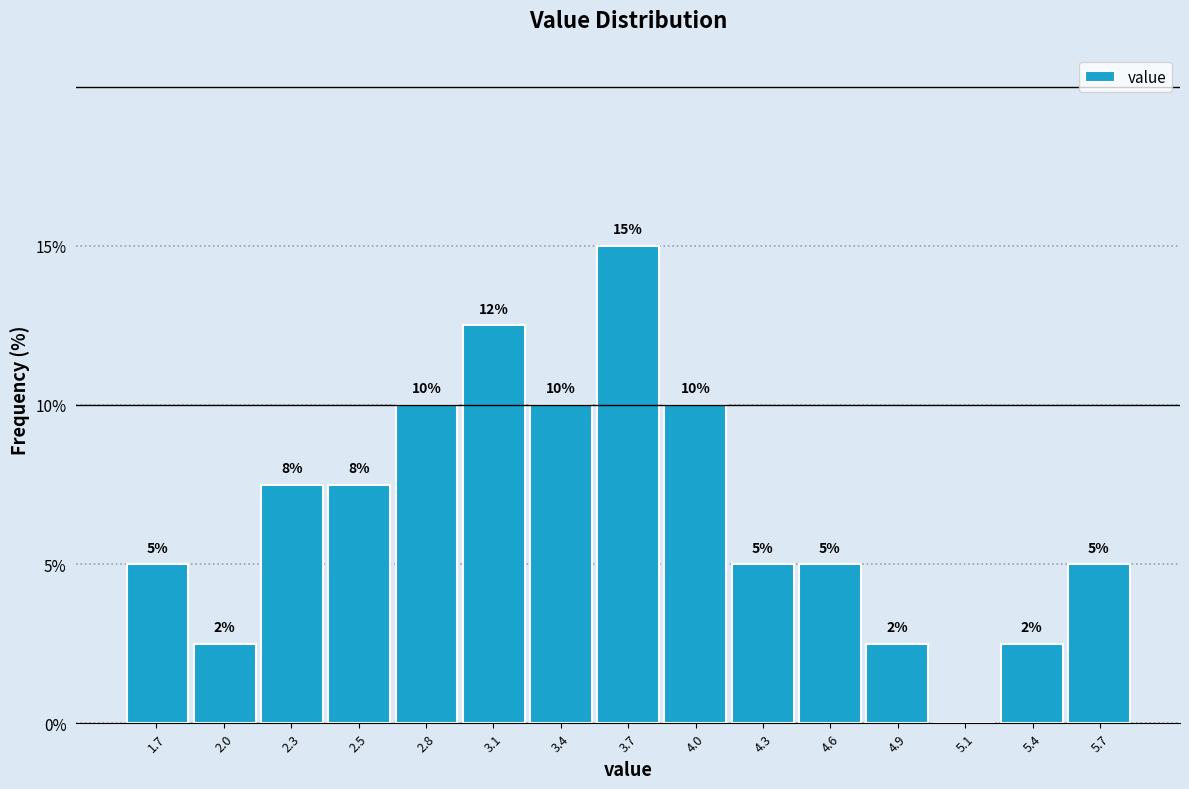

True or false: the data shows 1.3 at 4.6.

False